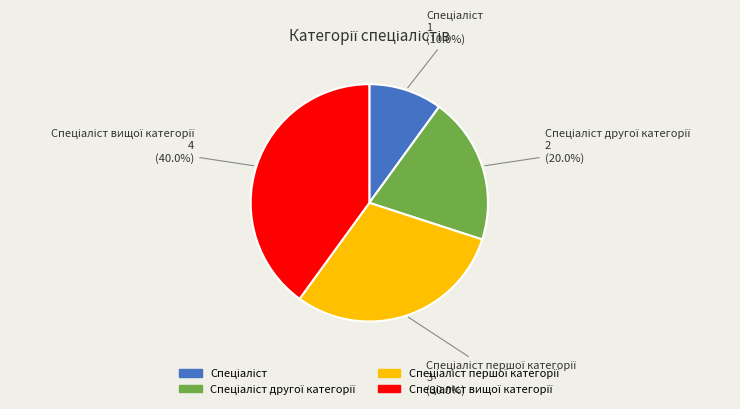

Does any single category account for the majority?

No